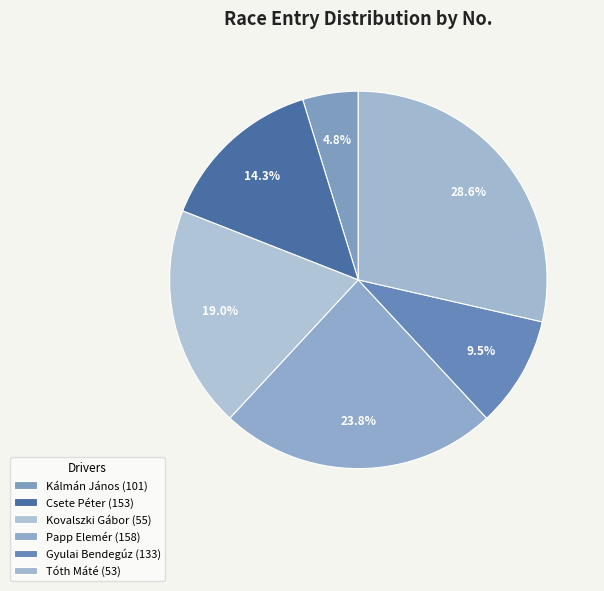

How many segments does this pie chart have?

6